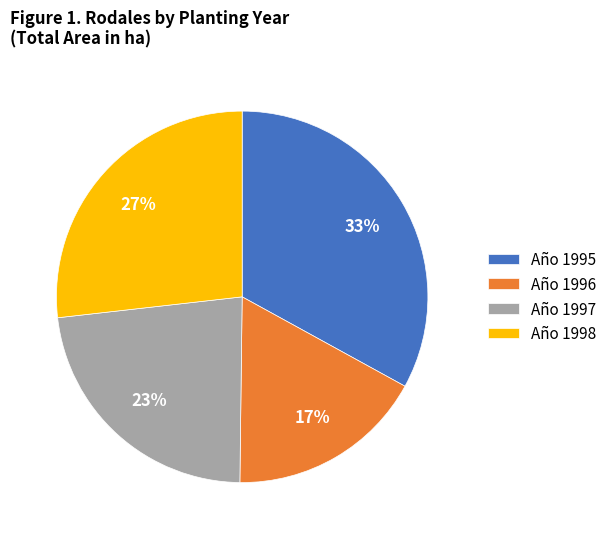

True or false: Año 1997 accounts for 16% of the total.

False